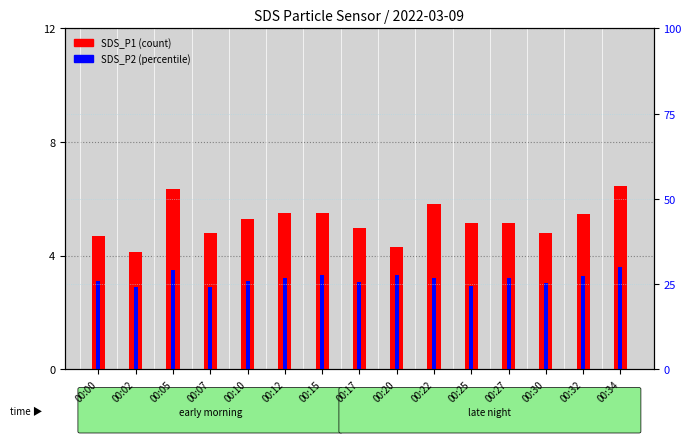

What is the value of the SDS_P2 bar at the 4th from the left?

2.9